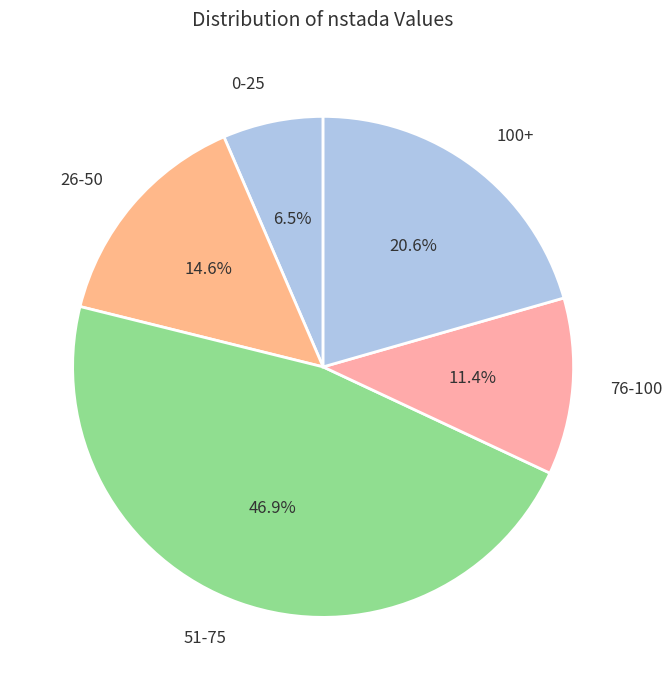

Rank the categories by value from lowest to highest.

0-25, 76-100, 26-50, 100+, 51-75